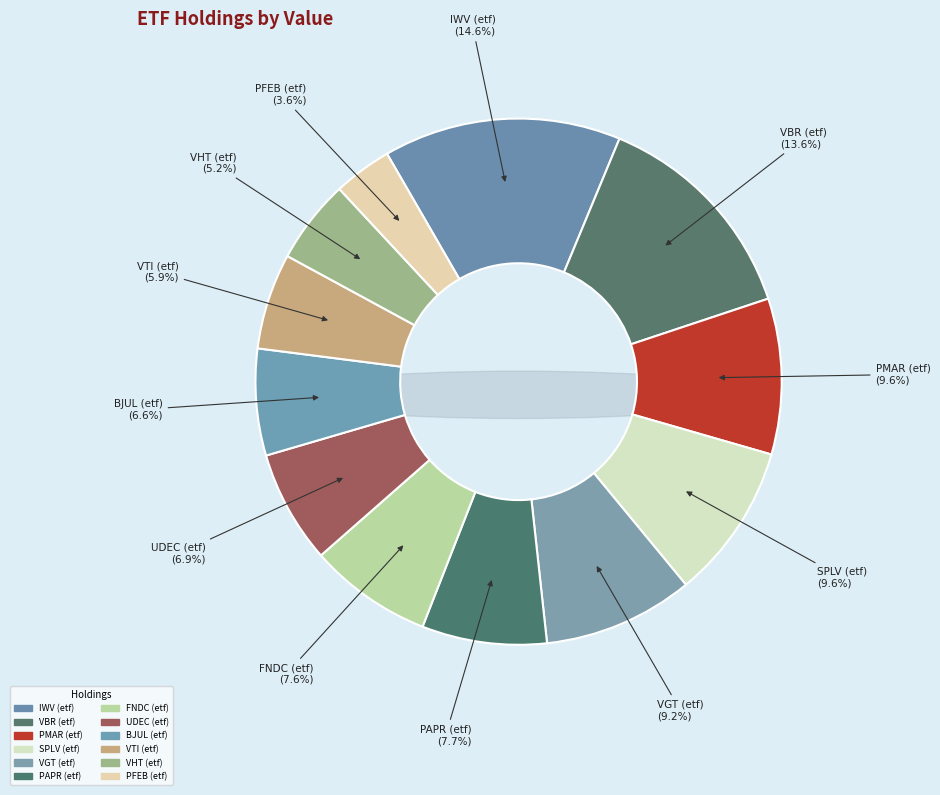

To the nearest percent, what is the difference between the VTI (etf) and IWV (etf) slice percentages?

9%